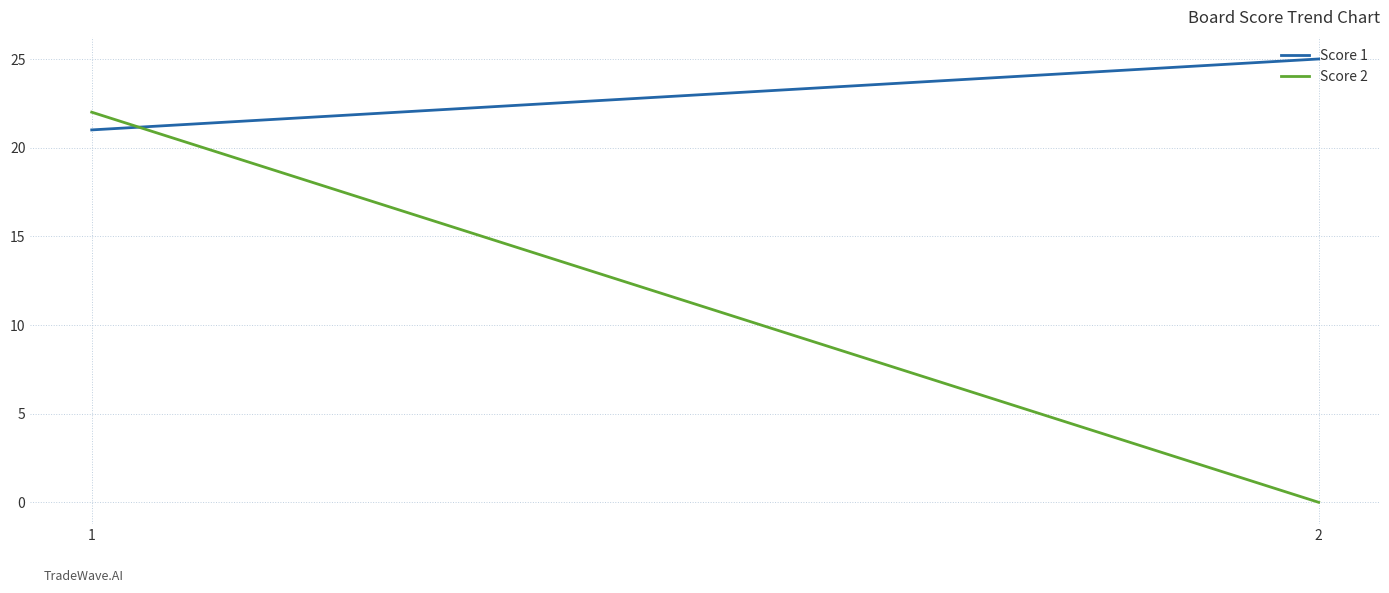

At which category does the chart reach its minimum across all series?

2